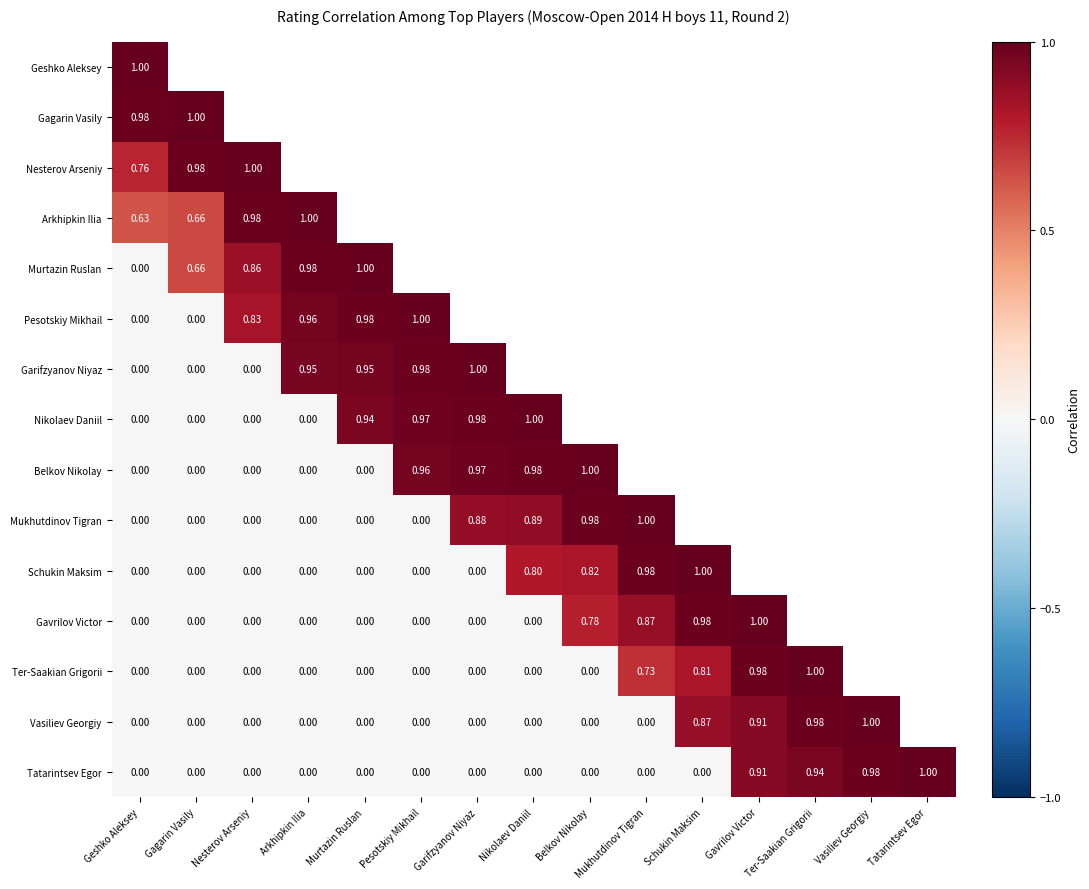

At which label is Tatarintsev Egor closest to 0?

Geshko Aleksey